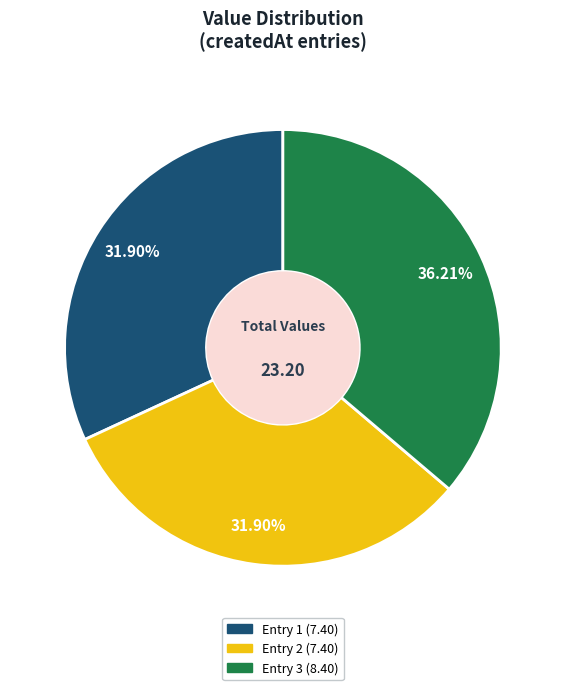

Is there a majority slice in this chart?

No